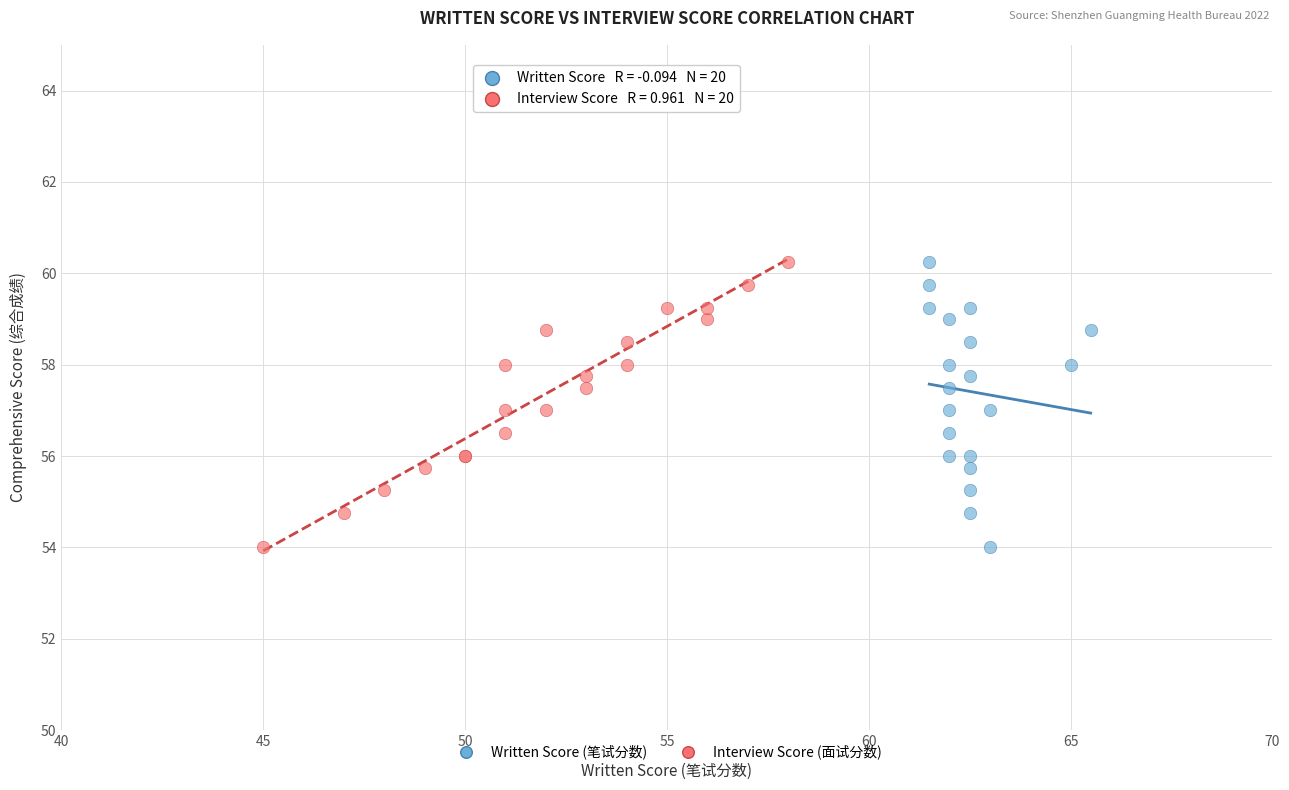

What are all the series names shown in the legend?

Written Score (笔试分数), Interview Score (面试分数)